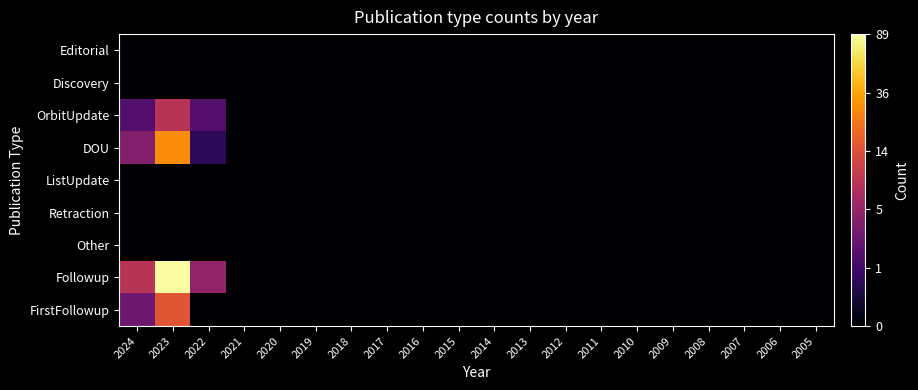

Rank the series at 2013 from lowest to highest value.

Editorial, Discovery, OrbitUpdate, DOU, ListUpdate, Retraction, Other, Followup, FirstFollowup